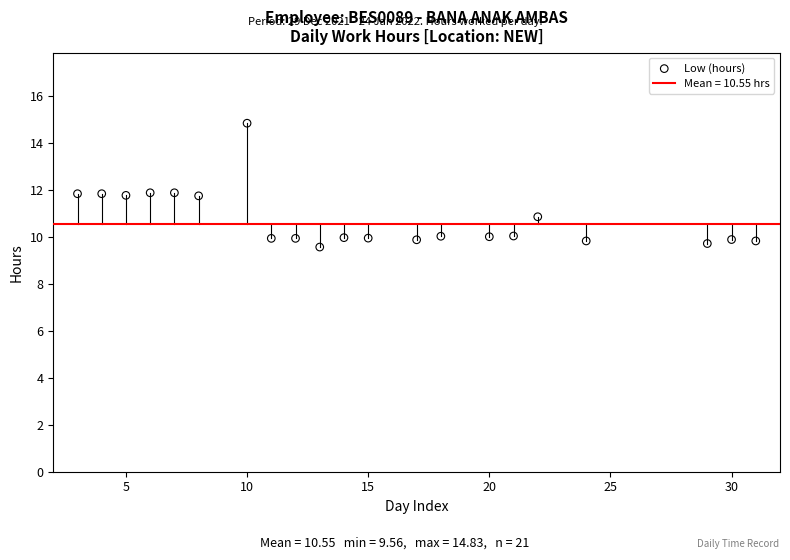

What is the range of Y values (max minus min)?

5.3